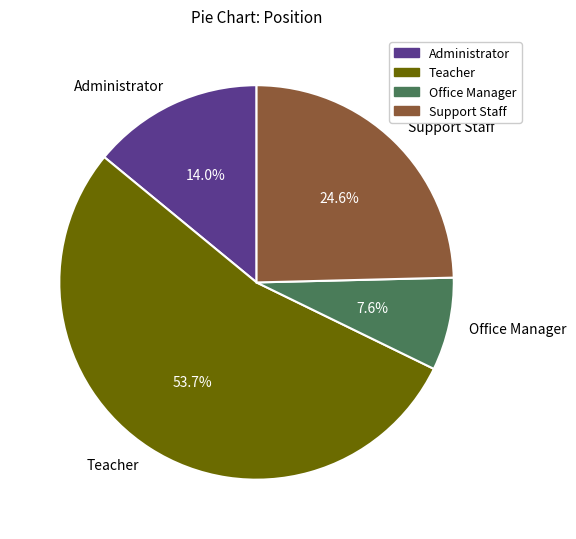

Do Teacher and Support Staff together represent more than half of the pie?

Yes